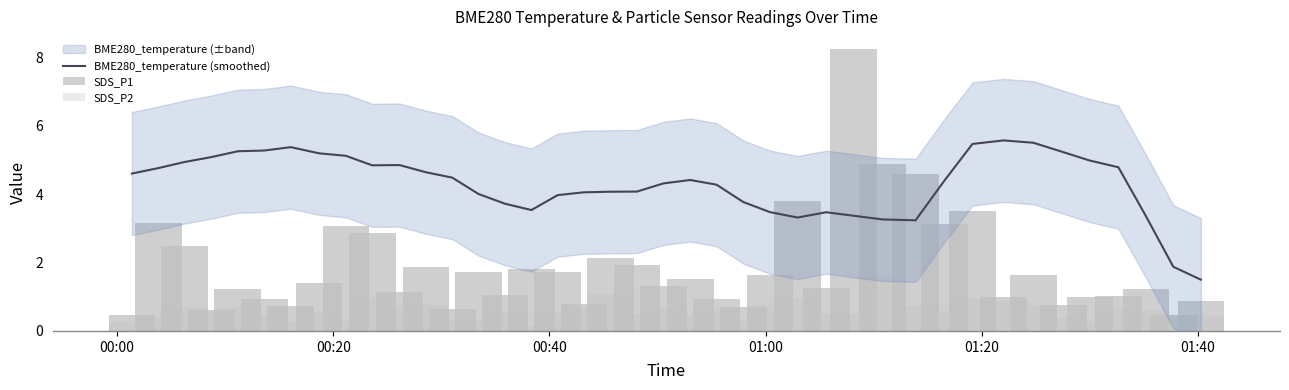

Which series has the largest total across all categories?

BME280_temperature (smoothed)